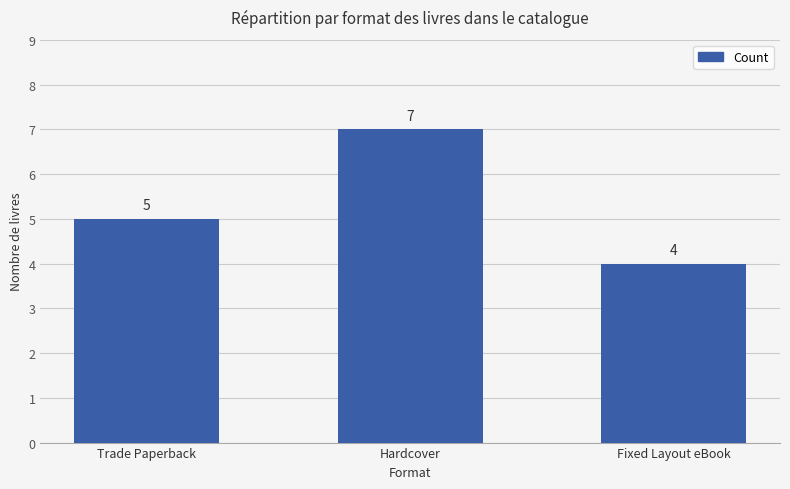

Rank the categories by value from highest to lowest.

Hardcover, Trade Paperback, Fixed Layout eBook